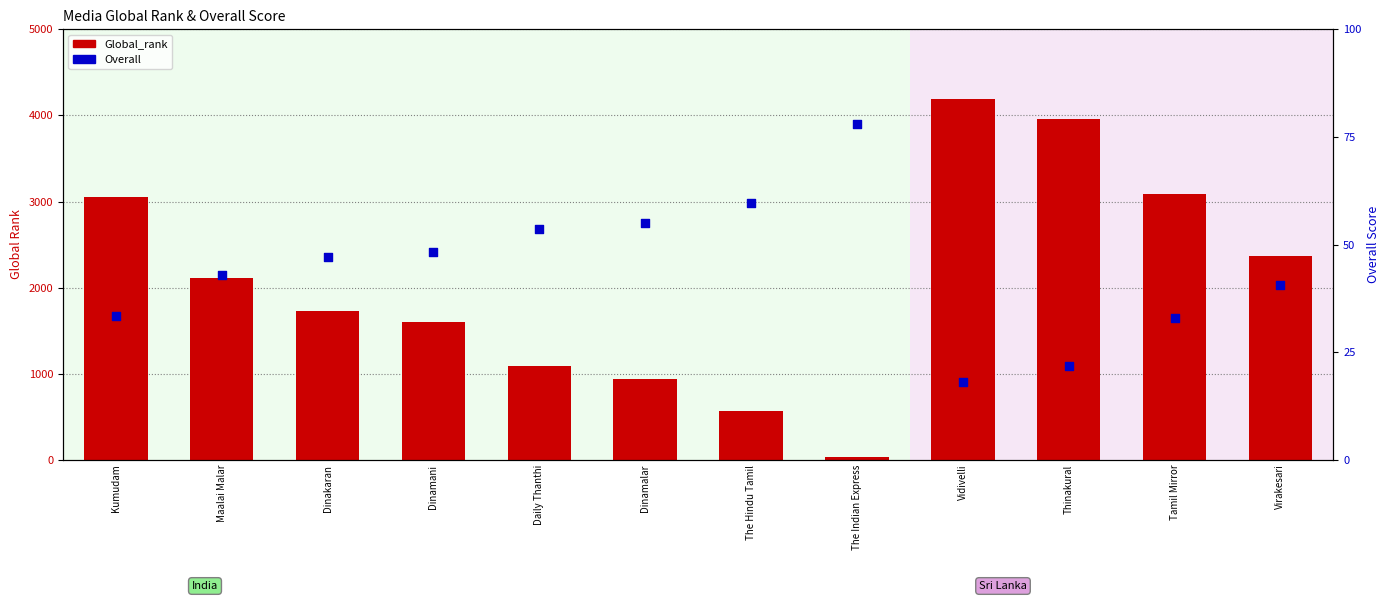

What is the total value across all series at Dinamalar?

990.0